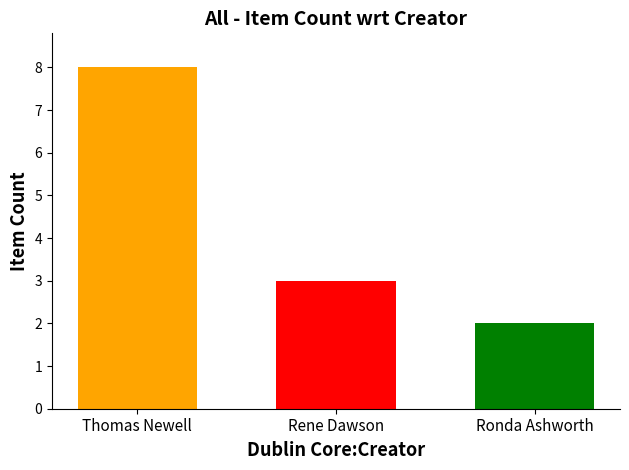

Count the number of data series in this chart.

3